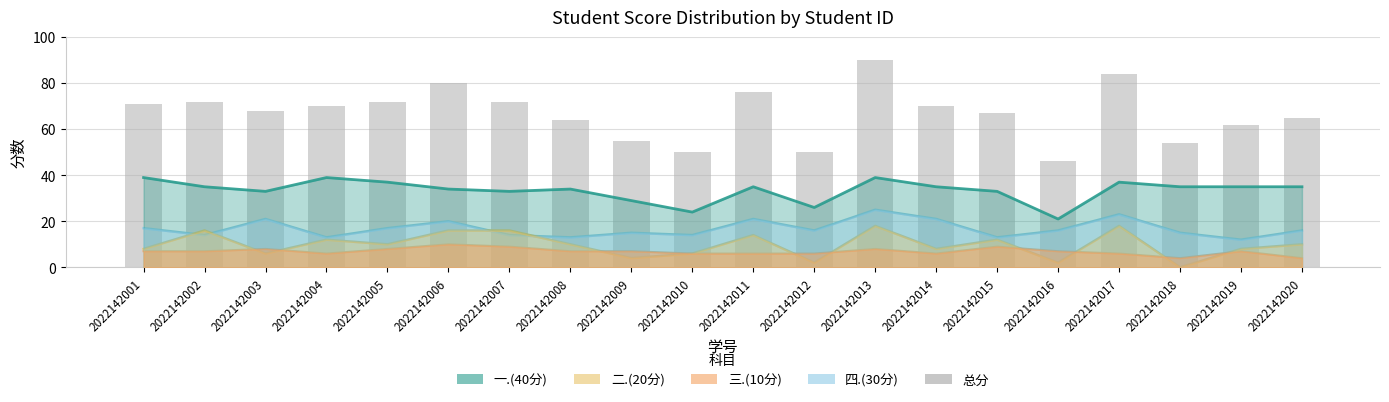

Read the 二.(20分) value at 2022142008.

10